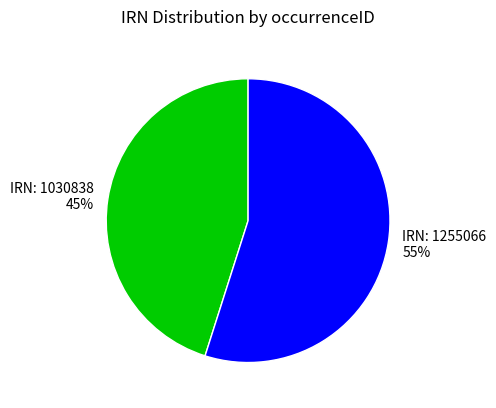

Approximately how many times larger is the value at IRN: 1255066 compared to IRN: 1030838?

1.2